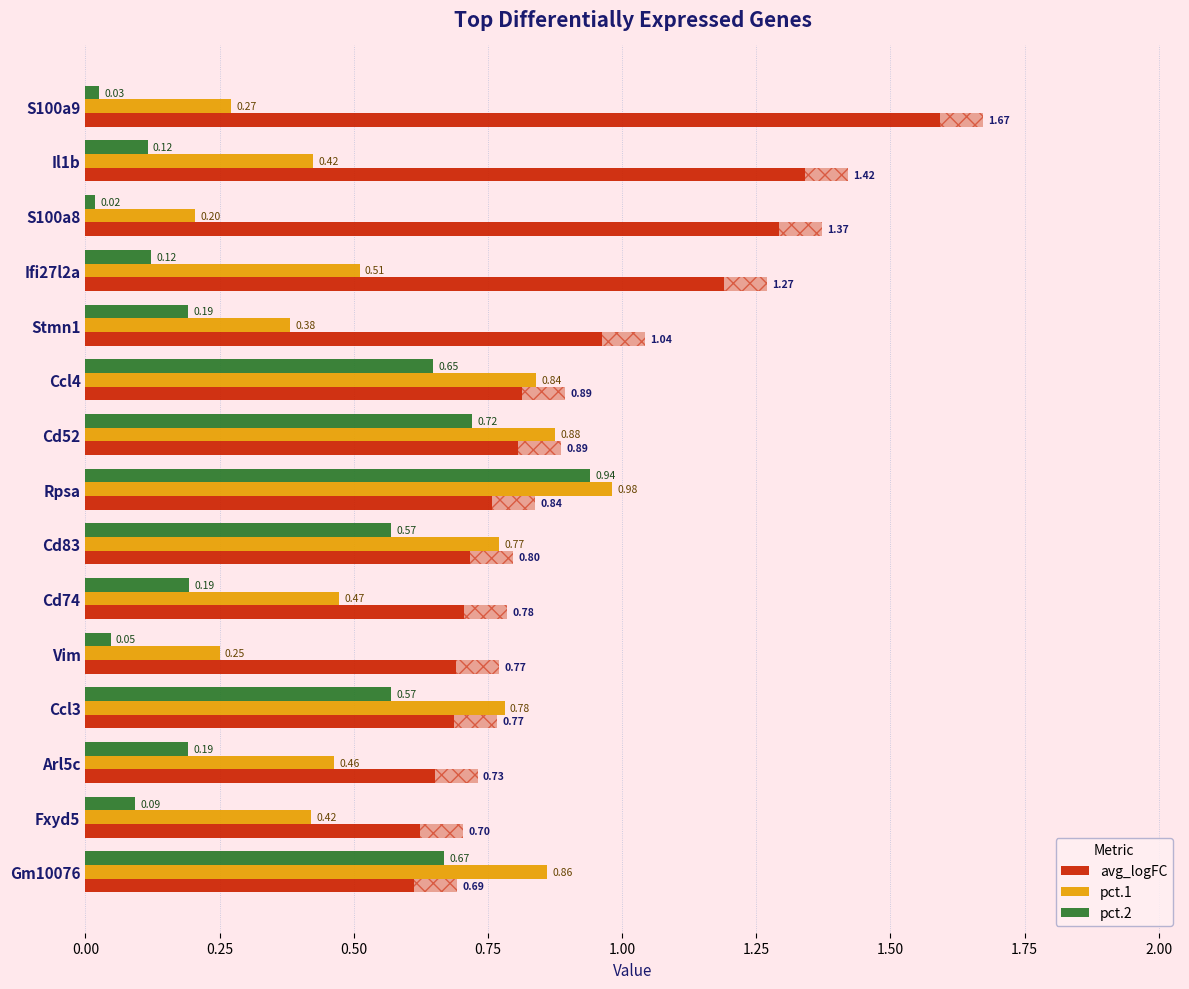

What are all the series names shown in the legend?

avg_logFC, pct.1, pct.2